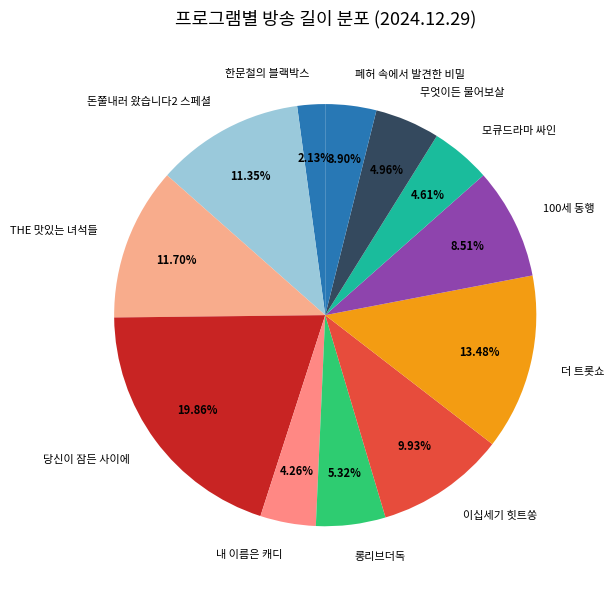

Is there a majority slice in this chart?

No